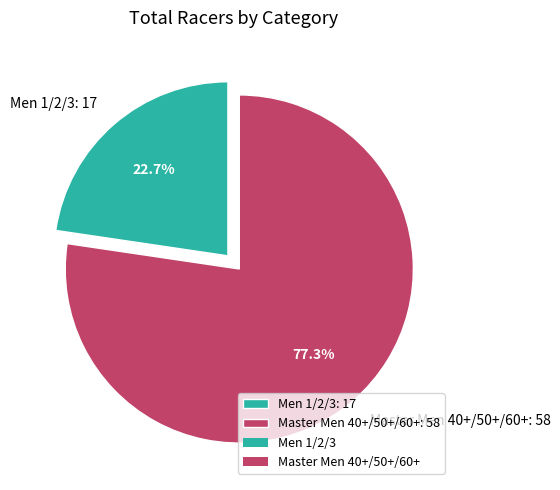

Is the sum of Men 1/2/3: 17 and Master Men 40+/50+/60+: 58 greater than half?

Yes